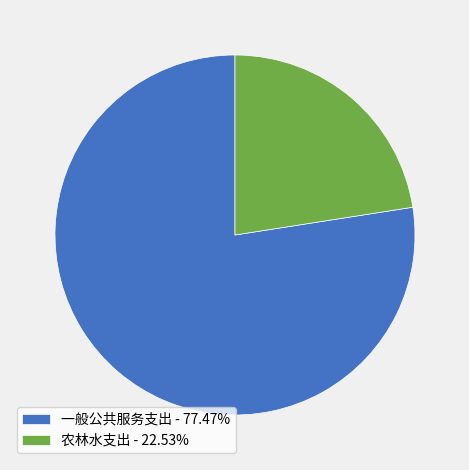

Between 农林水支出 and 一般公共服务支出, which is larger?

一般公共服务支出